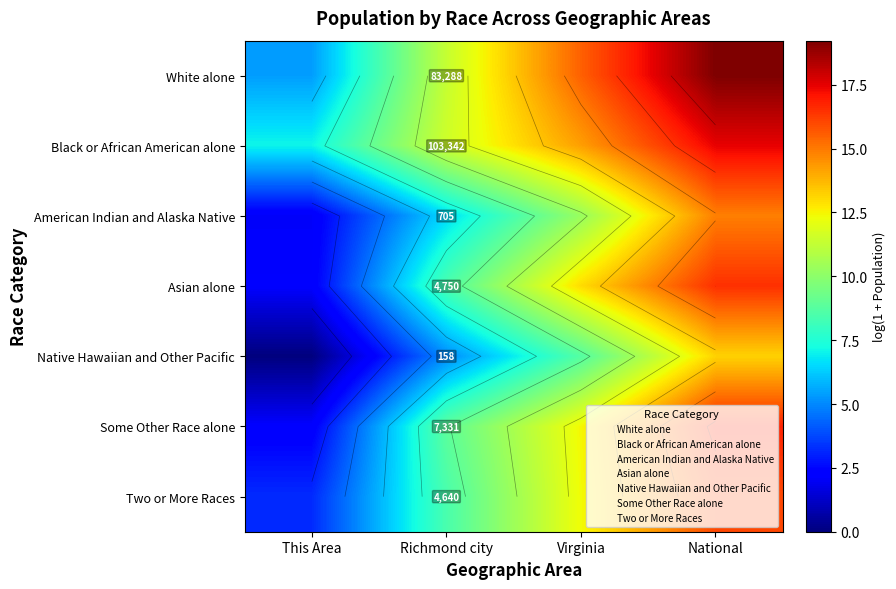

Rank the series at This Area from lowest to highest value.

Native Hawaiian and Other Pacific, American Indian and Alaska Native, Asian alone, Some Other Race alone, Two or More Races, White alone, Black or African American alone